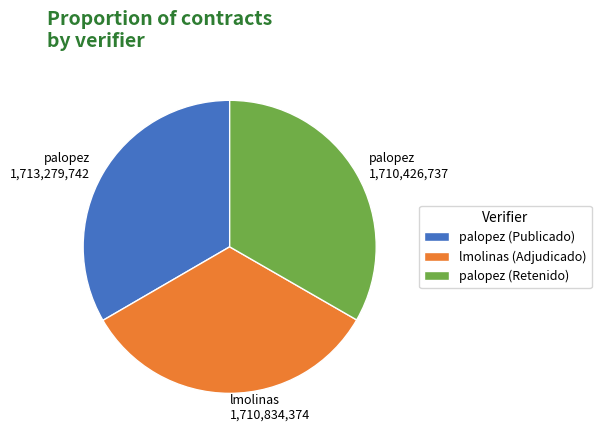

Do palopez (Retenido) and palopez (Publicado) together represent more than half of the pie?

Yes